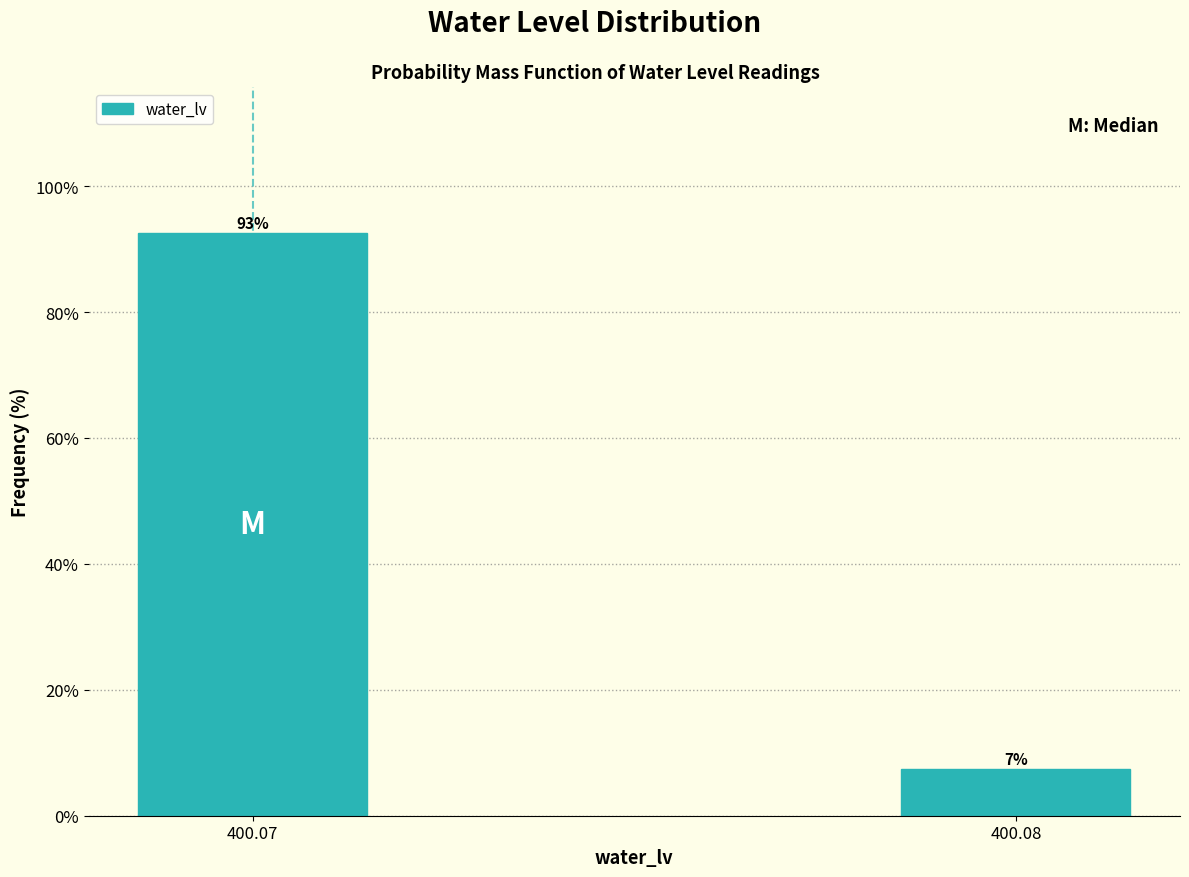

Which label corresponds to the largest value in the chart?

400.07